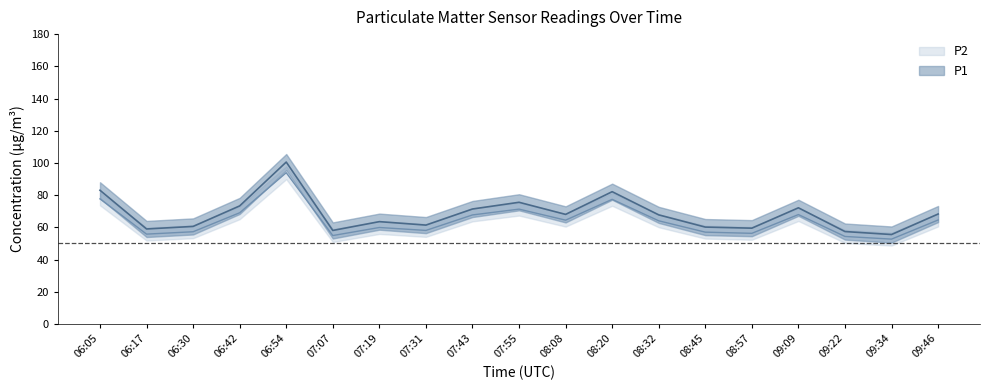

Rank the series at 07:55 from highest to lowest value.

P1, P2